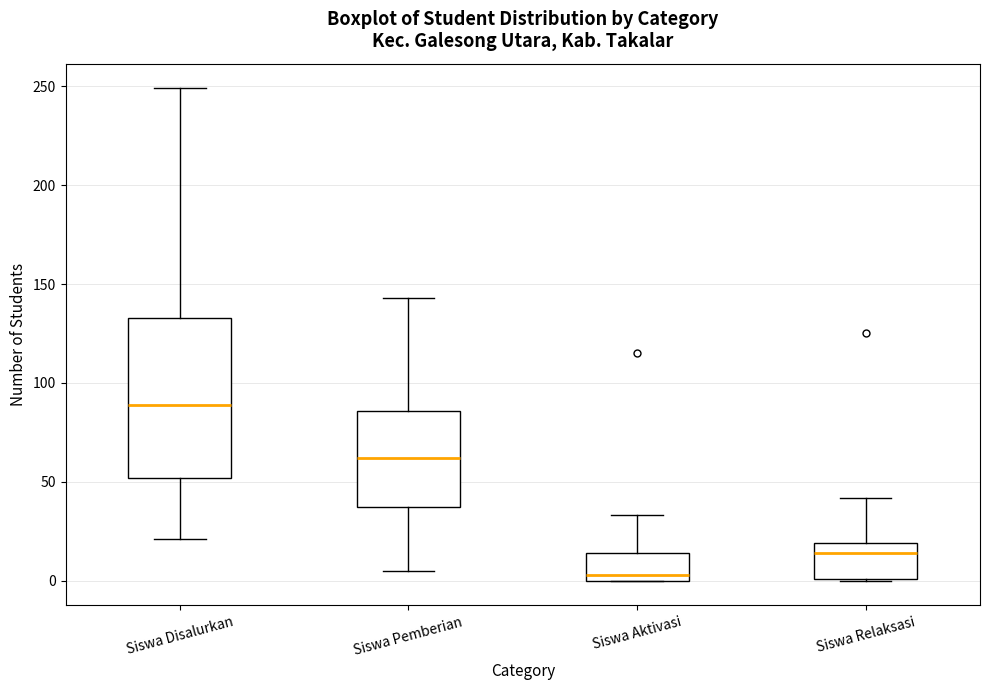

Where is the lower edge of the box for Siswa Relaksasi on the y-axis? The values are not printed on the chart, so give them approximately, as read against the axis.

0